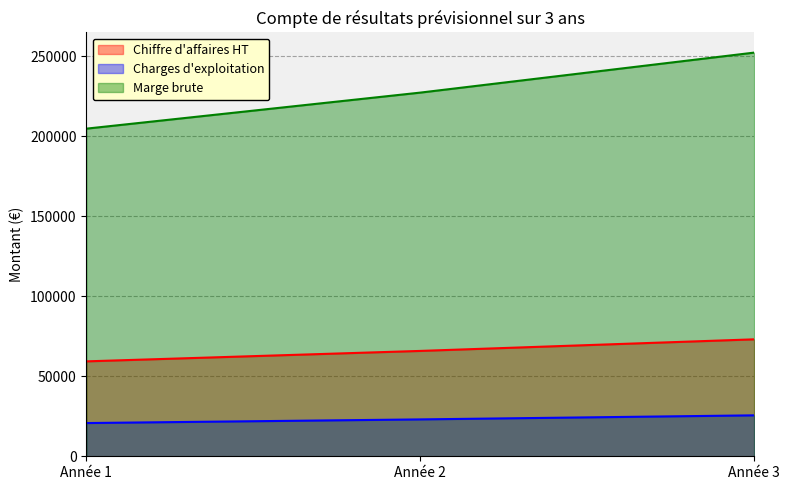

What is the minimum value for Marge brute?

204758.0